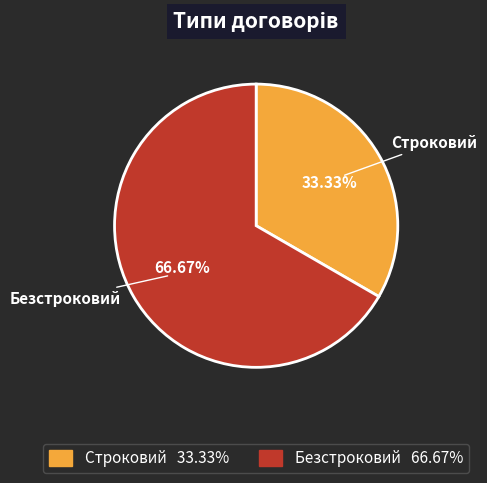

Which category accounts for the majority?

Безстроковий